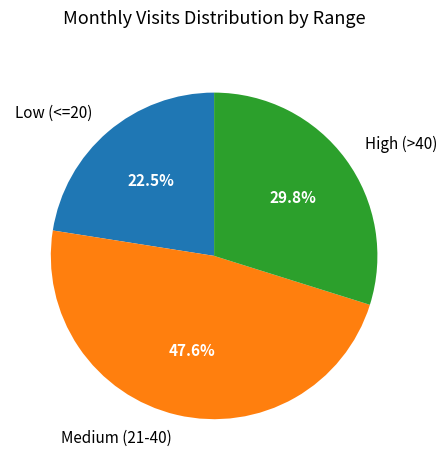

Does Low (<=20) account for over 50% of the chart?

No